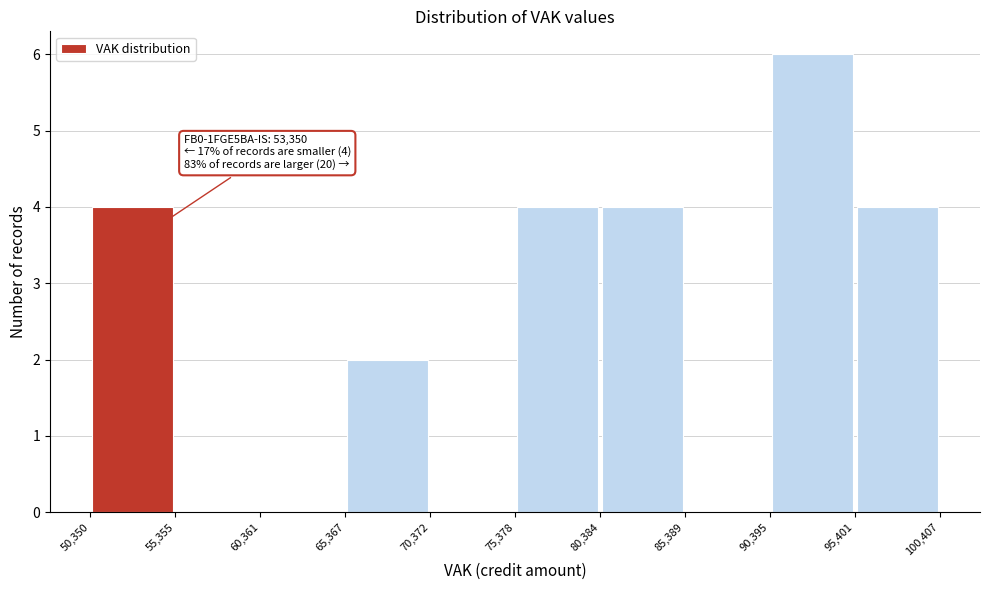

Over which range of the x-axis is the bar tallest?

90,395 to 95,401